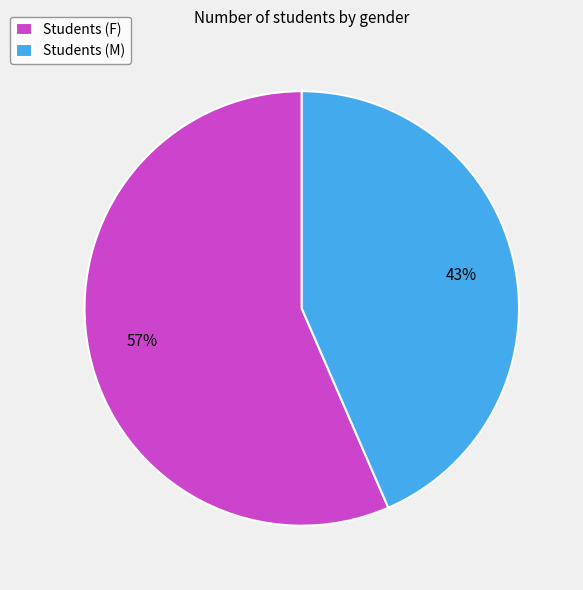

To the nearest percent, what percentage of the pie is Students (M)?

43%